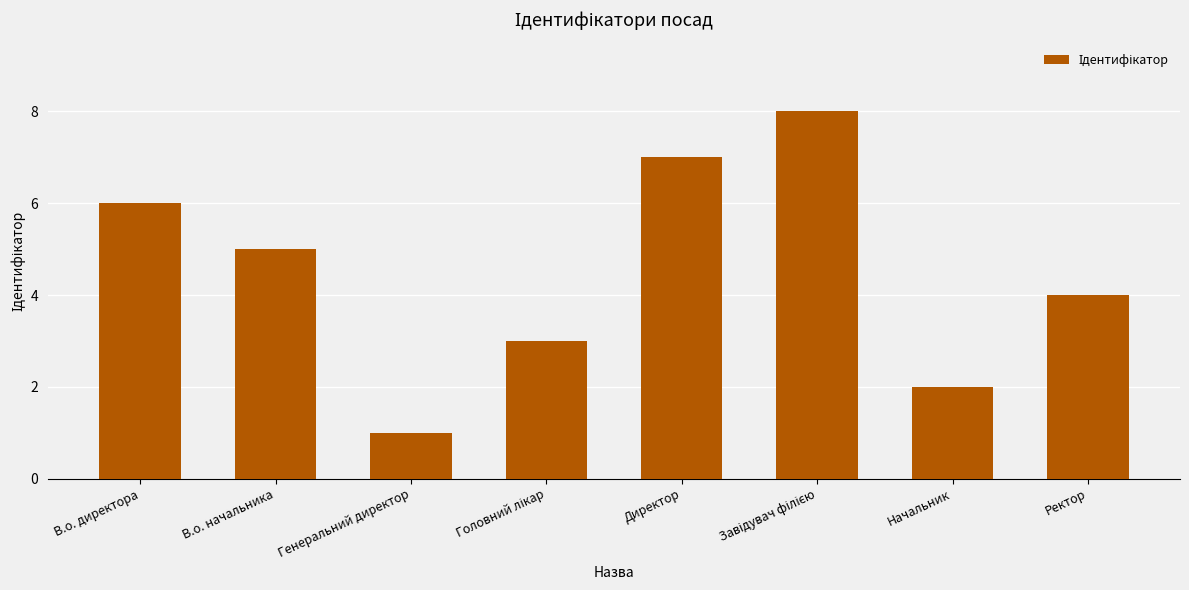

What is the change in value from Начальник to Ректор?

+2